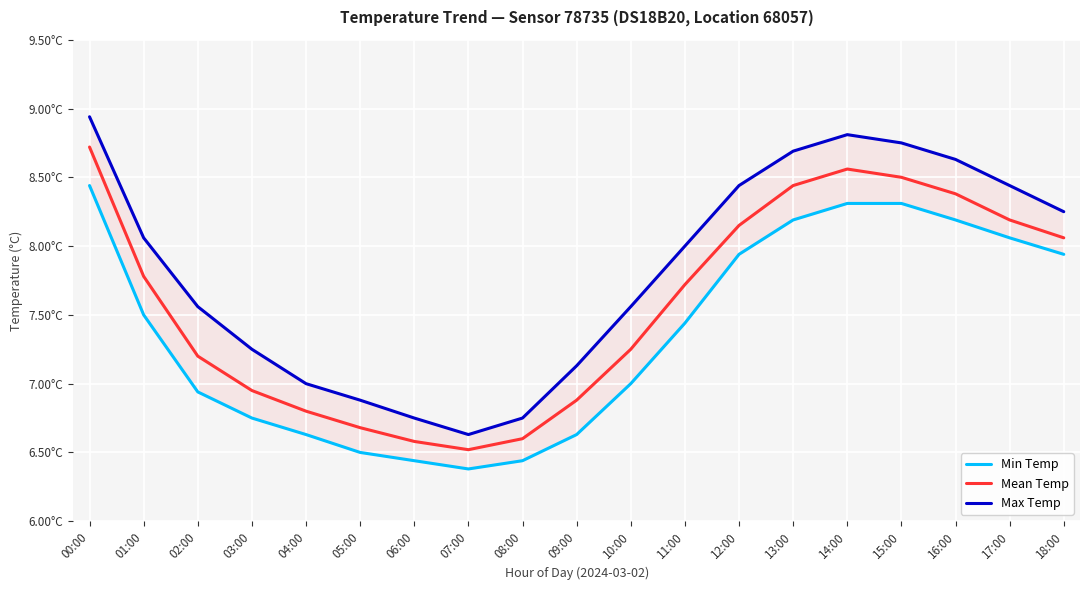

Is it true that Max Temp equals 5.9 at 12:00?

False